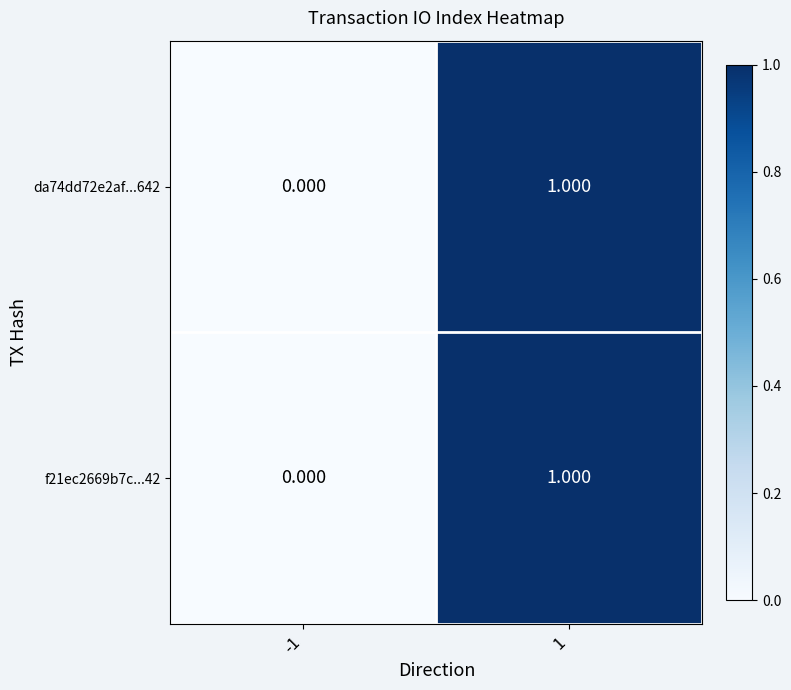

Is the value of f21ec2669b7c...42 at 1 greater than the value of da74dd72e2af...642 at -1?

Yes